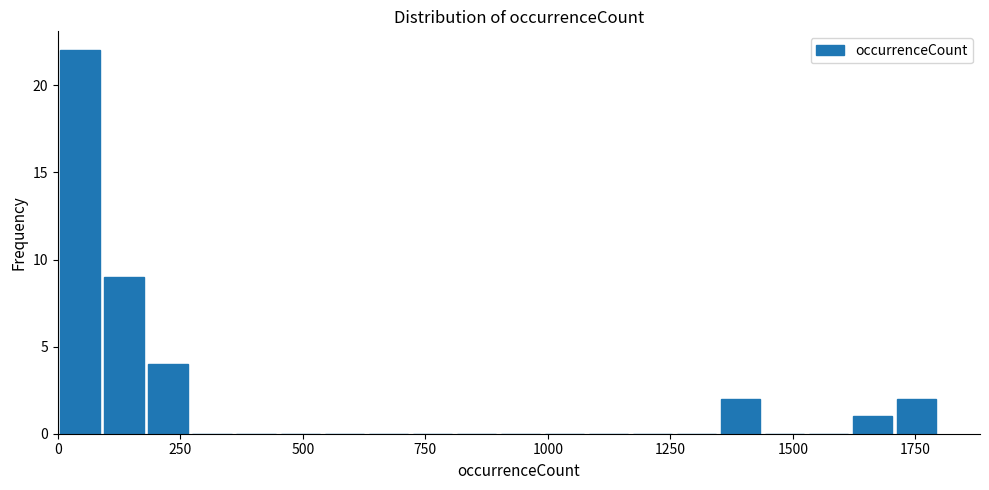

Read against the x-axis, roughly where is the centre of the tallest bar?

50